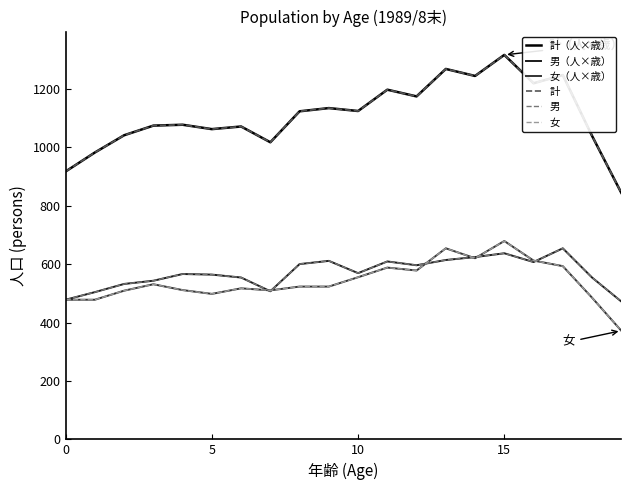

True or false: 男（人×歳） and 女（人×歳） cross at least once.

True